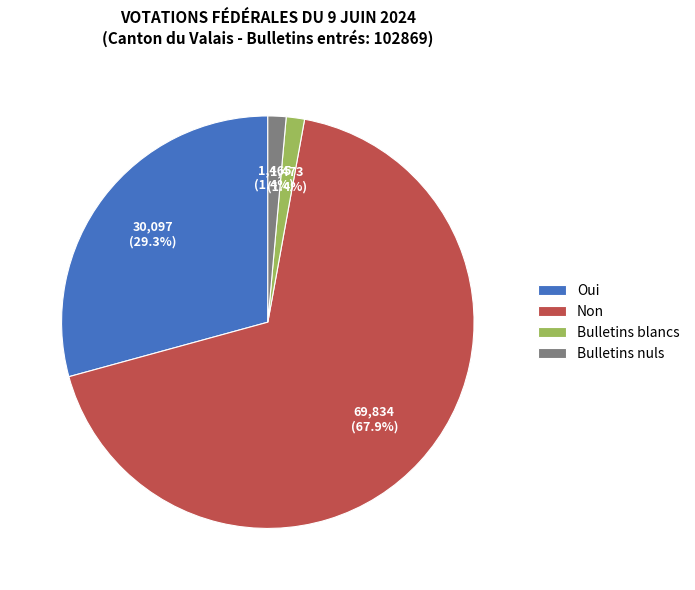

Is there any slice that represents more than half of the pie?

Yes